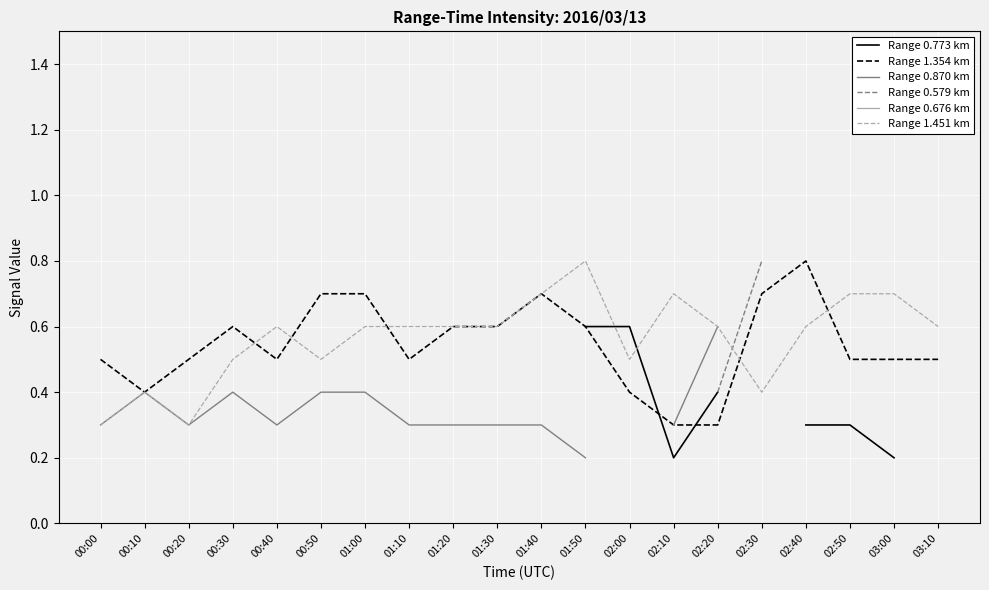

The value of Range 1.354 km at 00:20 is 0.5. True or false?

True